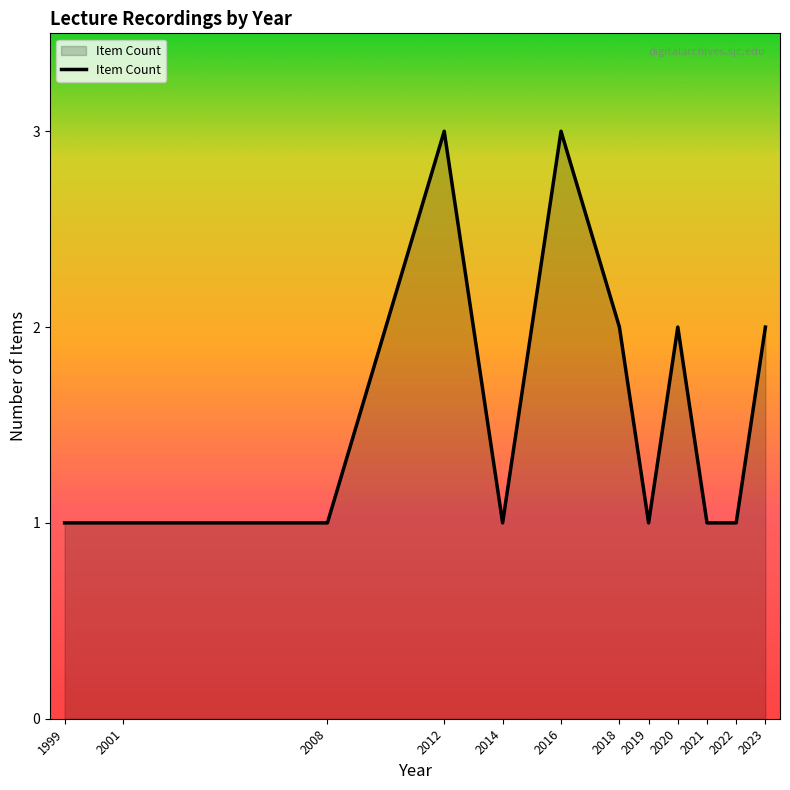

The chart shows a value of 3 at 2016. True or false?

True